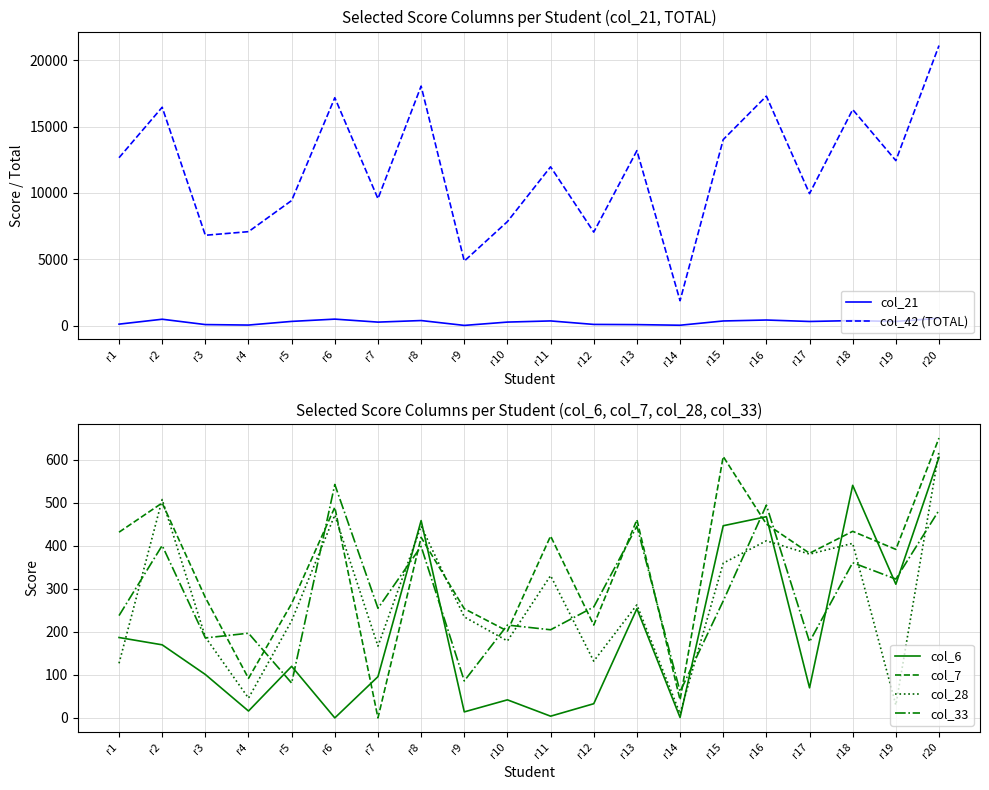

Reading left to right, list all the values displayed in this chart.

col_21: r1=103	r2=473	r3=70	r4=34	r5=310	r6=481	r7=256	r8=374	r9=8	r10=258	r11=345	r12=82	r13=67	r14=21	r15=342	r16=414	r17=304	r18=370	r19=304	r20=552
col_42 (TOTAL): r1=12647	r2=16452	r3=6802	r4=7074	r5=9421	r6=17170	r7=9560	r8=18046	r9=4855	r10=7833	r11=11962	r12=7042	r13=13181	r14=1869	r15=14016	r16=17289	r17=9942	r18=16278	r19=12431	r20=21103
col_6: r1=187	r2=170	r3=101	r4=16	r5=120	r6=0	r7=96	r8=459	r9=14	r10=42	r11=4	r12=33	r13=254	r14=1	r15=447	r16=468	r17=70	r18=541	r19=311	r20=606
col_7: r1=432	r2=500	r3=280	r4=92	r5=266	r6=490	r7=0	r8=420	r9=254	r10=202	r11=423	r12=216	r13=461	r14=42	r15=608	r16=451	r17=383	r18=434	r19=392	r20=651
col_28: r1=127	r2=508	r3=188	r4=46	r5=226	r6=472	r7=167	r8=446	r9=235	r10=179	r11=331	r12=132	r13=263	r14=10	r15=360	r16=412	r17=381	r18=406	r19=30	r20=620
col_33: r1=238	r2=401	r3=186	r4=197	r5=81	r6=543	r7=255	r8=399	r9=86	r10=216	r11=205	r12=258	r13=446	r14=61	r15=272	r16=495	r17=177	r18=361	r19=323	r20=483